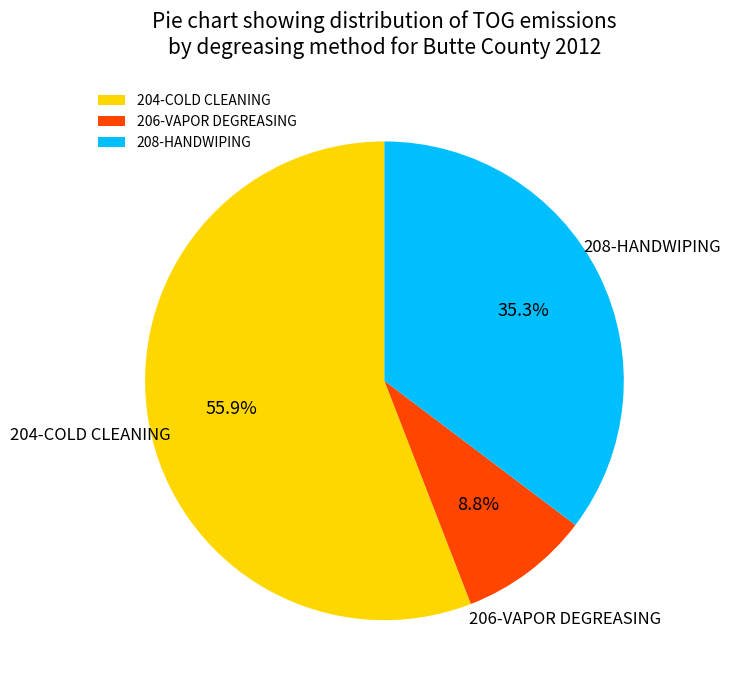

What is the largest slice in the pie chart?

204-COLD CLEANING